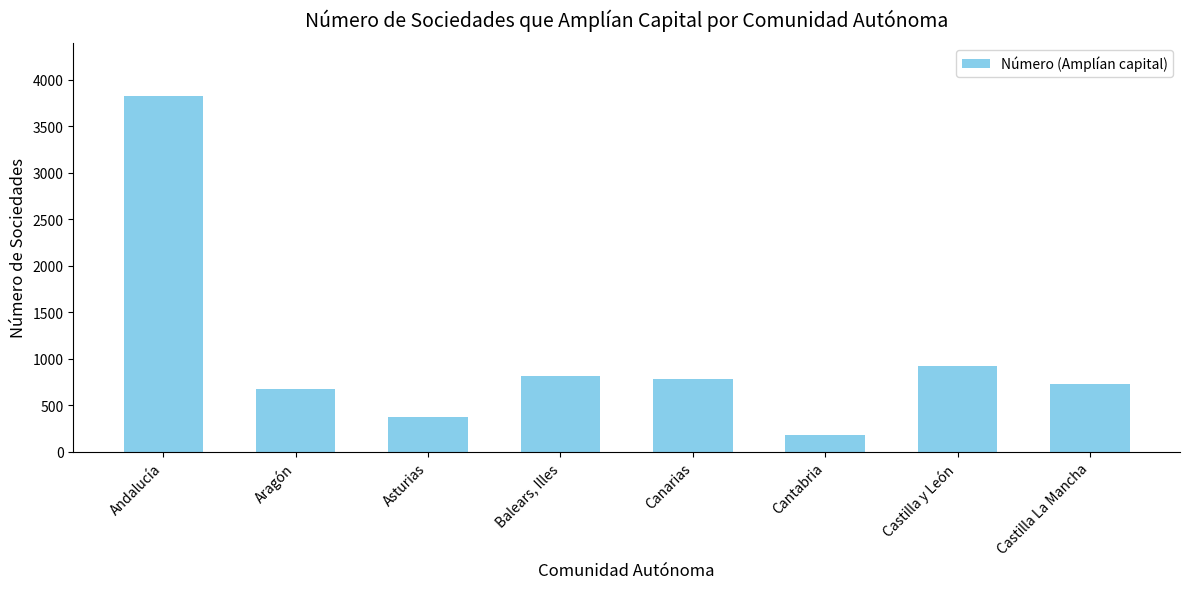

What is the greatest value displayed?

3818